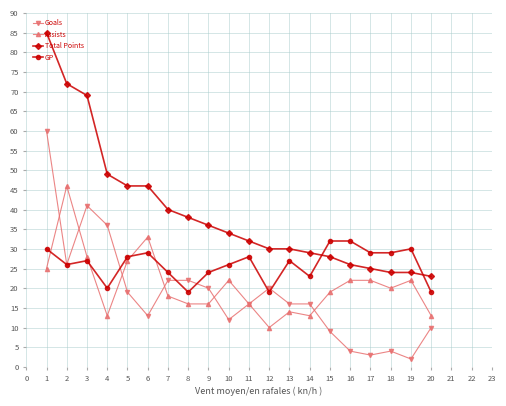

Which series changed the most between 6 and 17?

Total Points